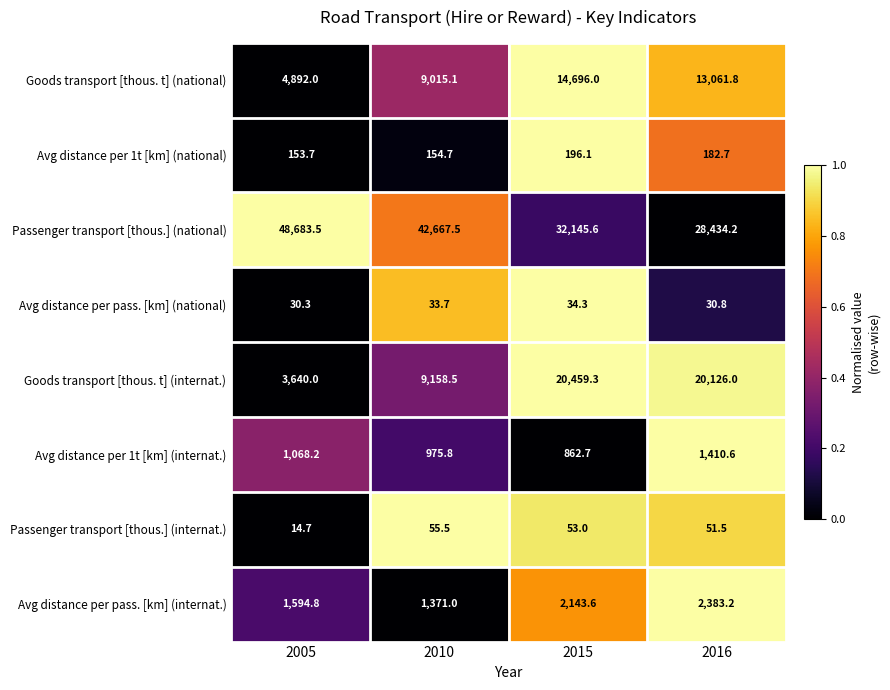

What is the spread (max minus min) of values at 2010?

42633.8